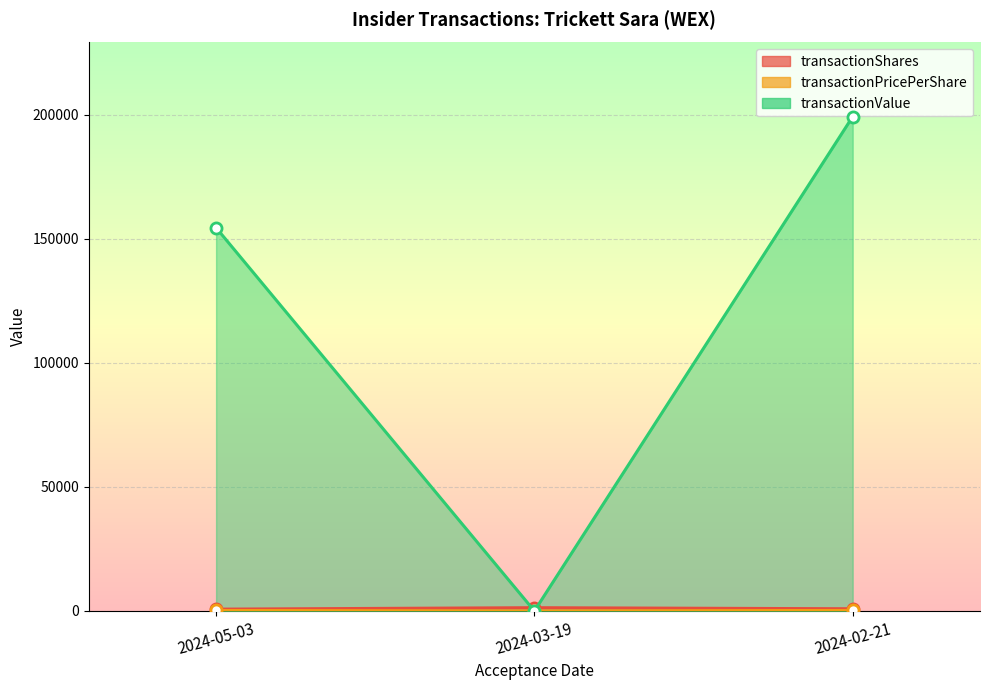

At how many categories does at least one series exceed 168125?

1